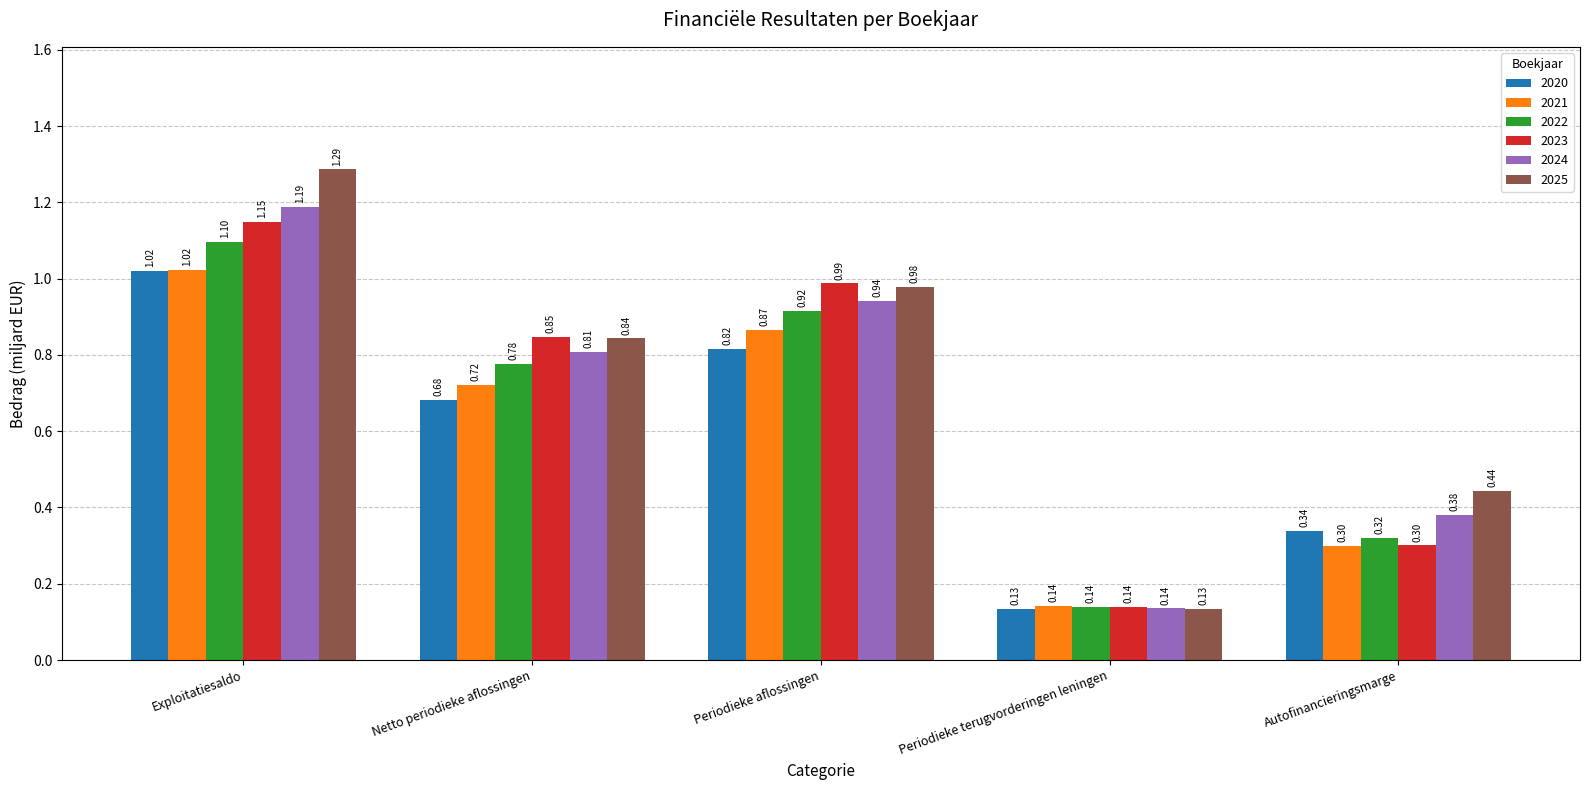

How many bars are there in total?

30